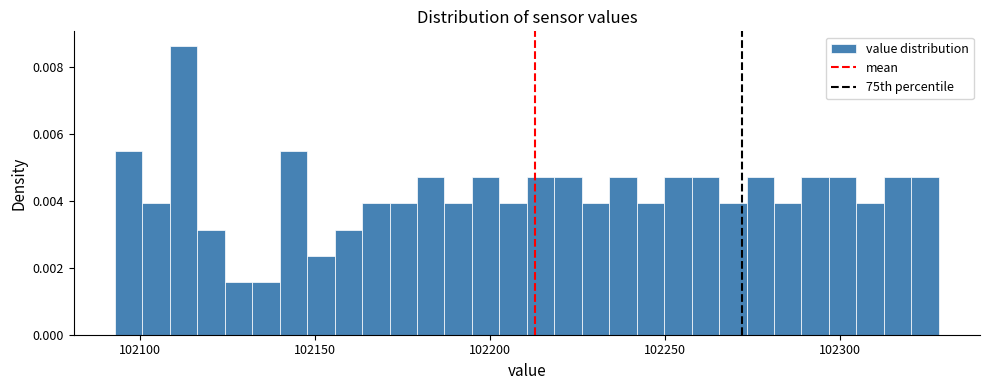

Read against the x-axis, roughly where is the centre of the tallest bar?

102110